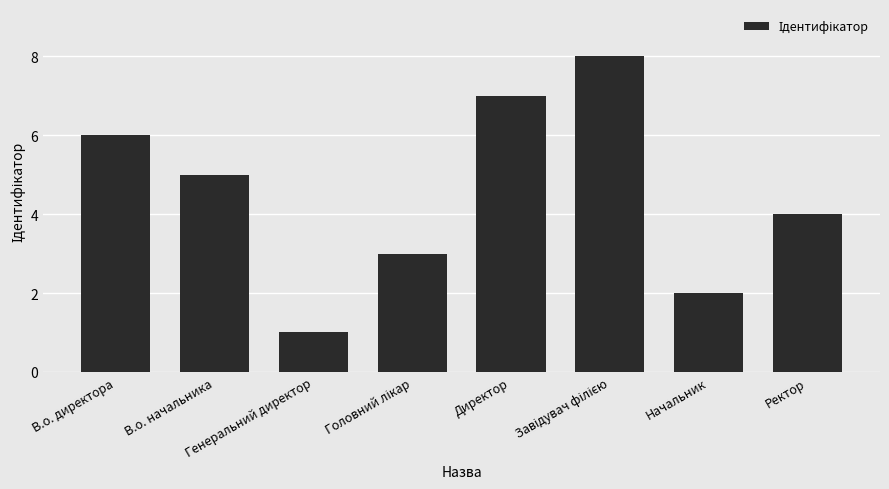

What is the sum of all values?

36